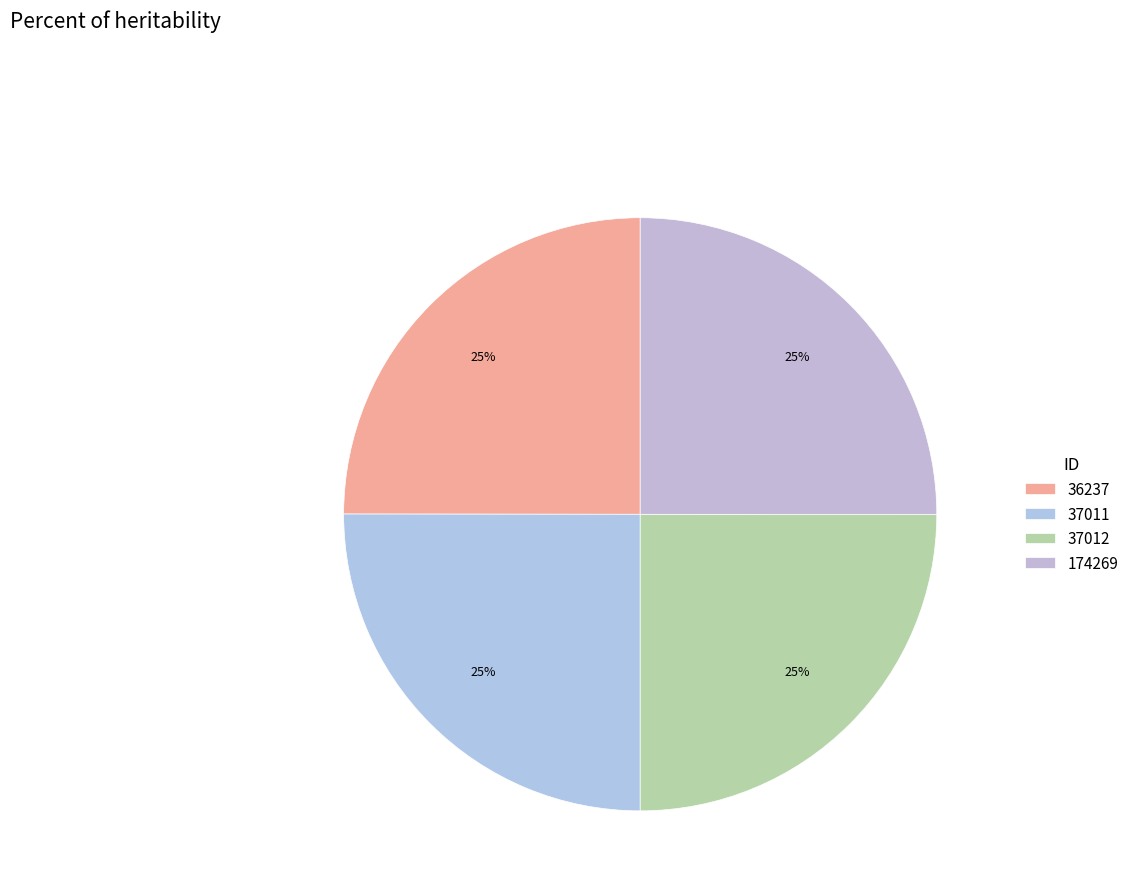

Count the number of slices in the pie.

4